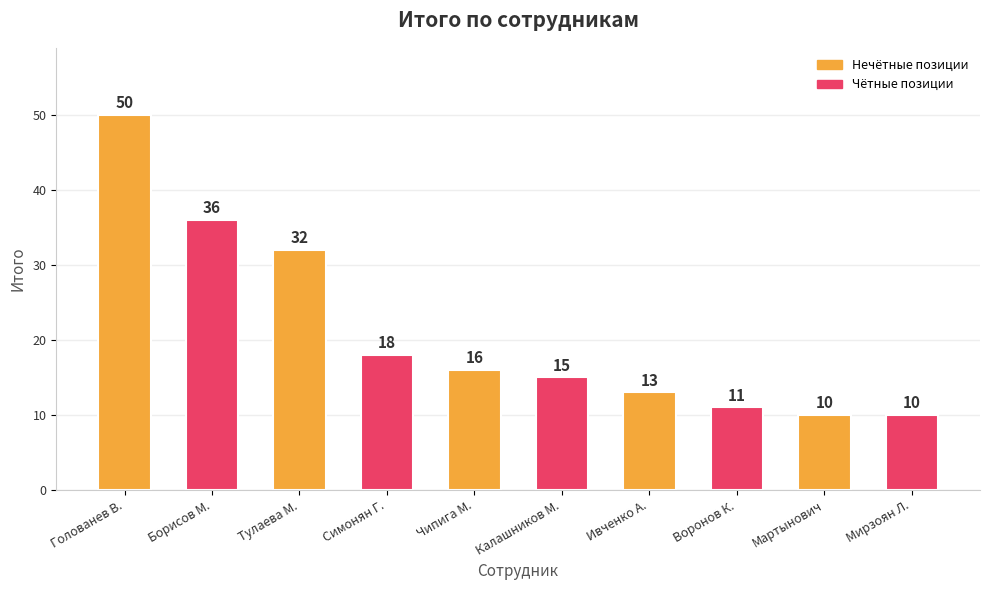

How many categories are shown in the chart?

10